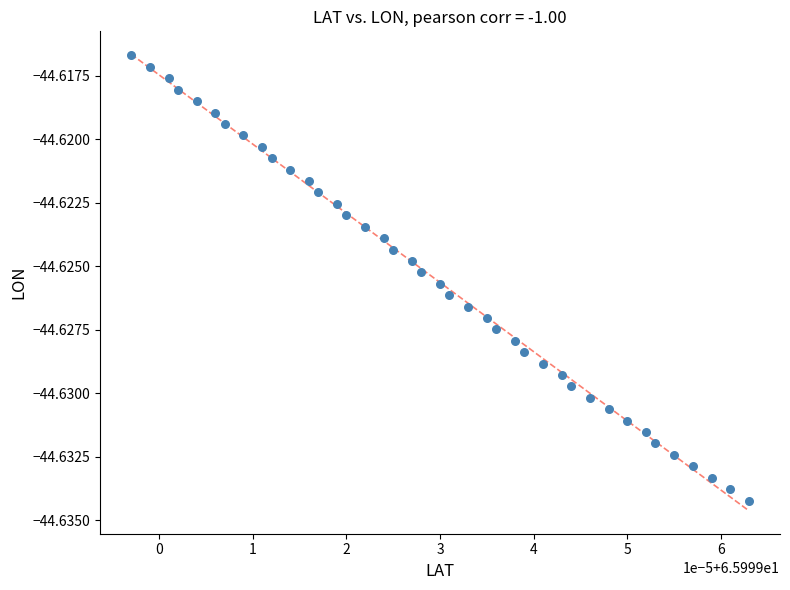

How many points are shown in the scatter plot?

40